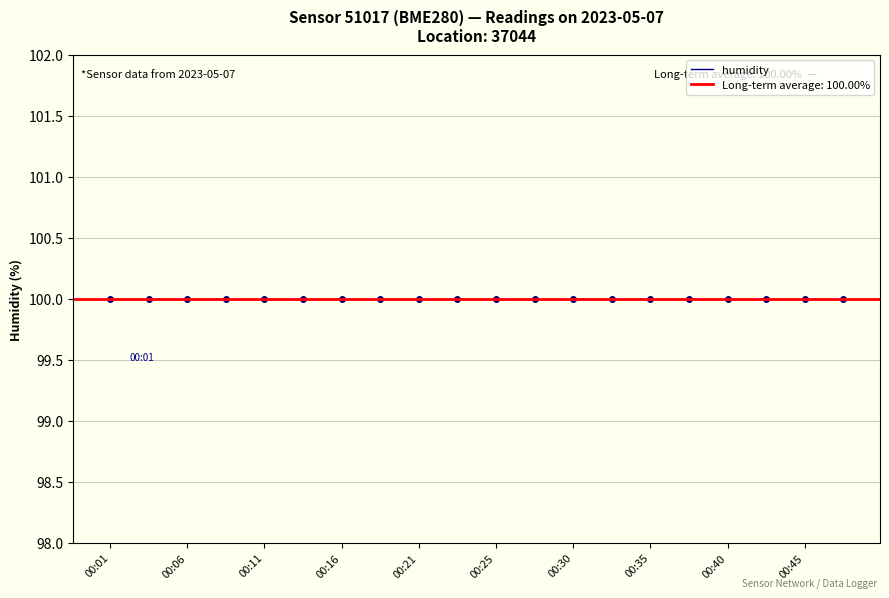

What is the value of the humidity point at the 11th from the left?

100.0